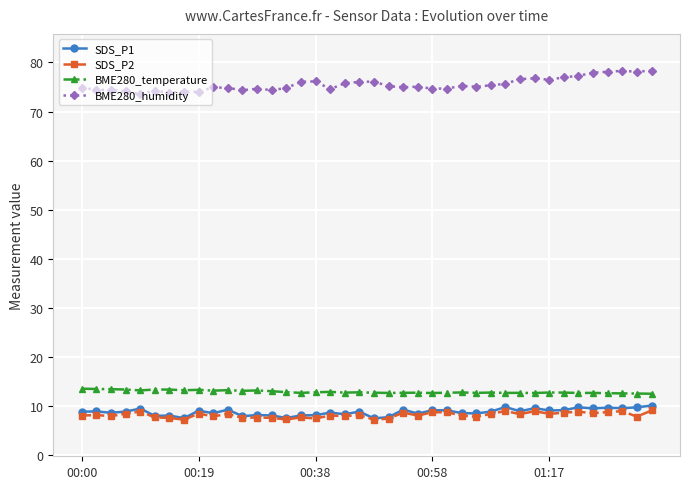

True or false: SDS_P2 has more than 1 interior local peaks.

True